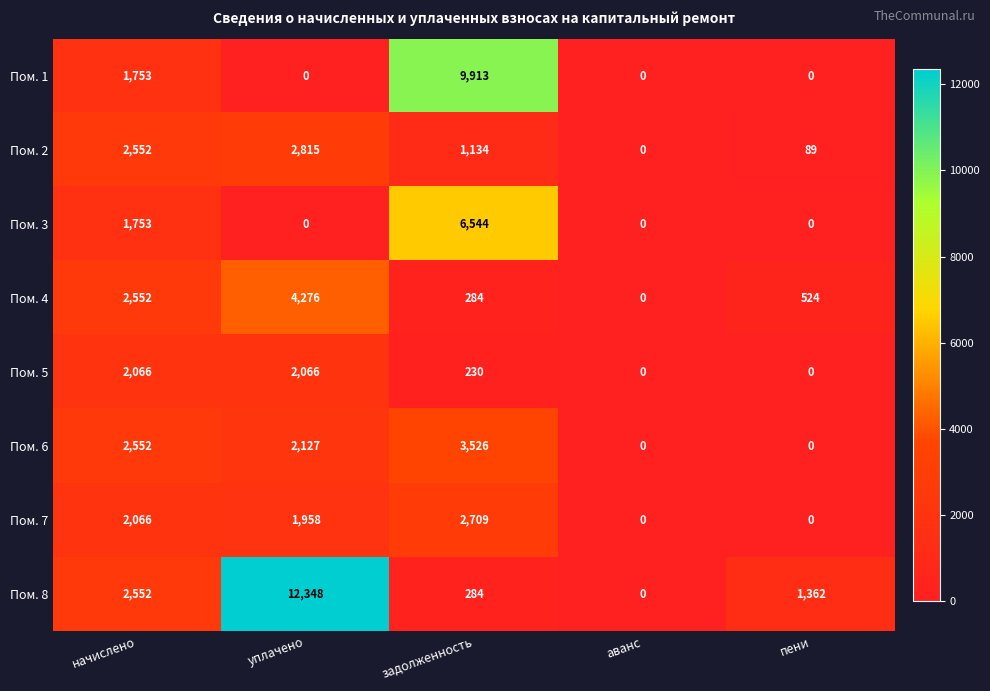

Where does the Пом. 5 series first go above 230?

начислено